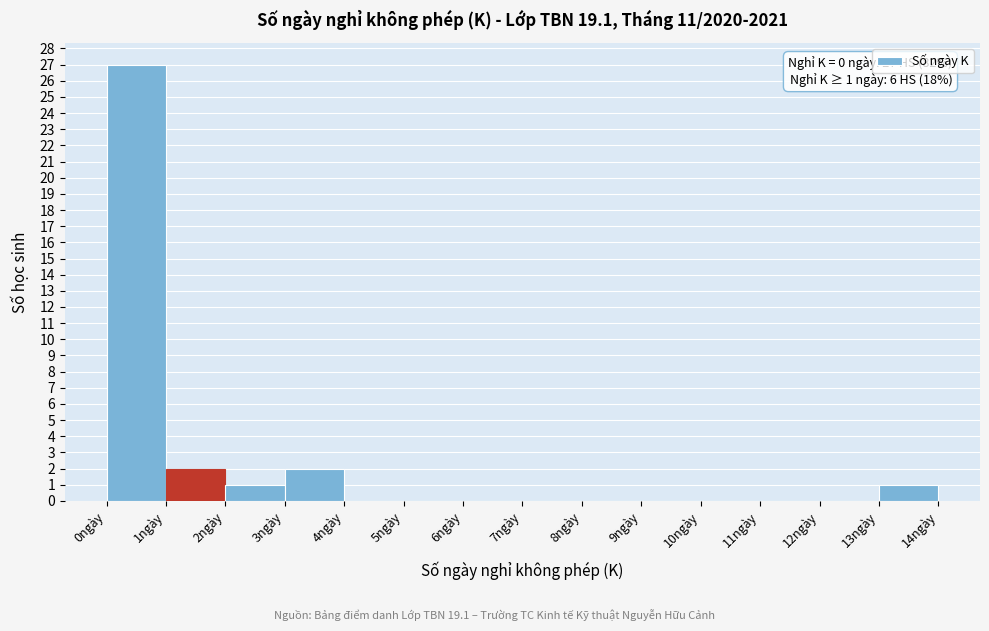

Over which range of the x-axis is the bar tallest?

0 to 1